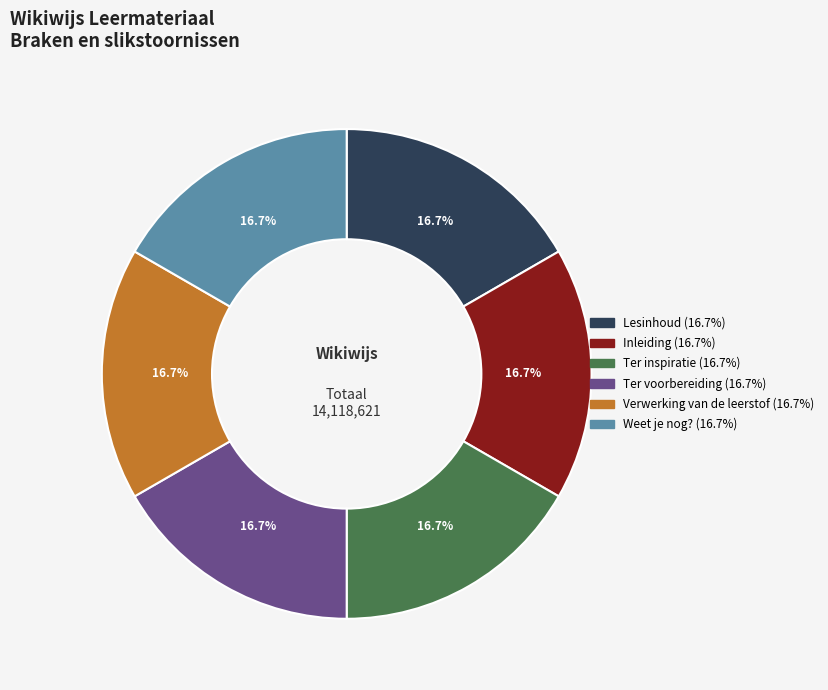

Do Lesinhoud and Verwerking van de leerstof together represent more than half of the pie?

No